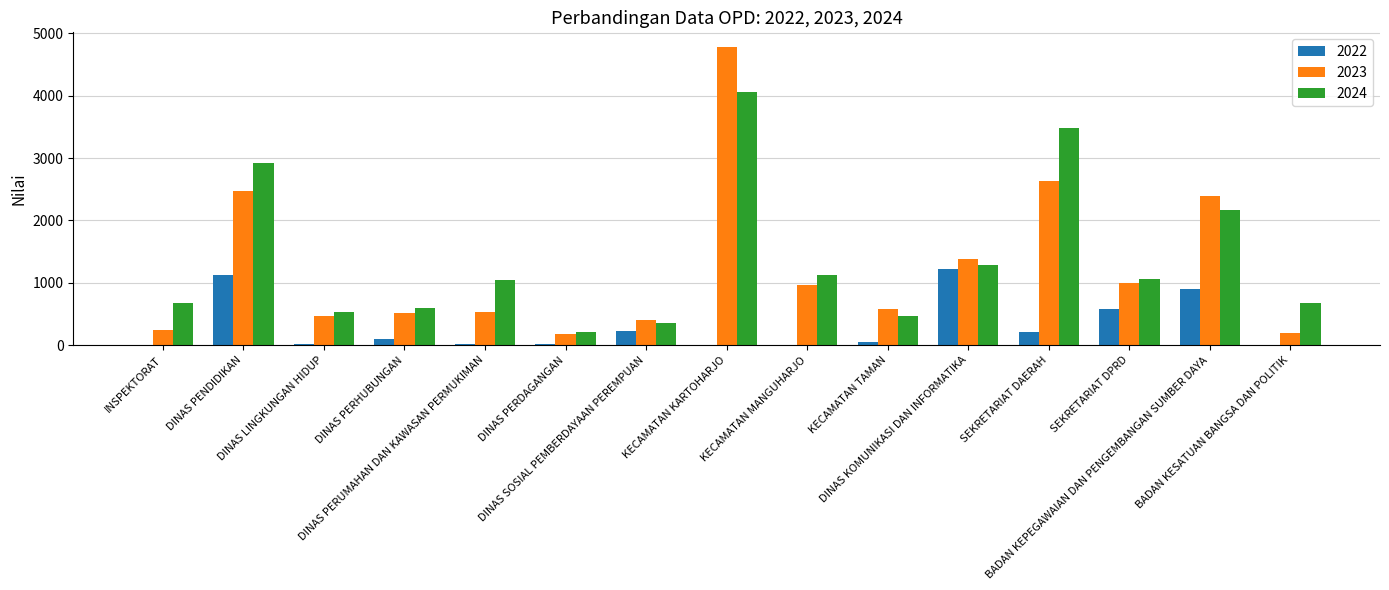

What is the difference between the 2023 values at KECAMATAN MANGUHARJO and SEKRETARIAT DAERAH?

1673